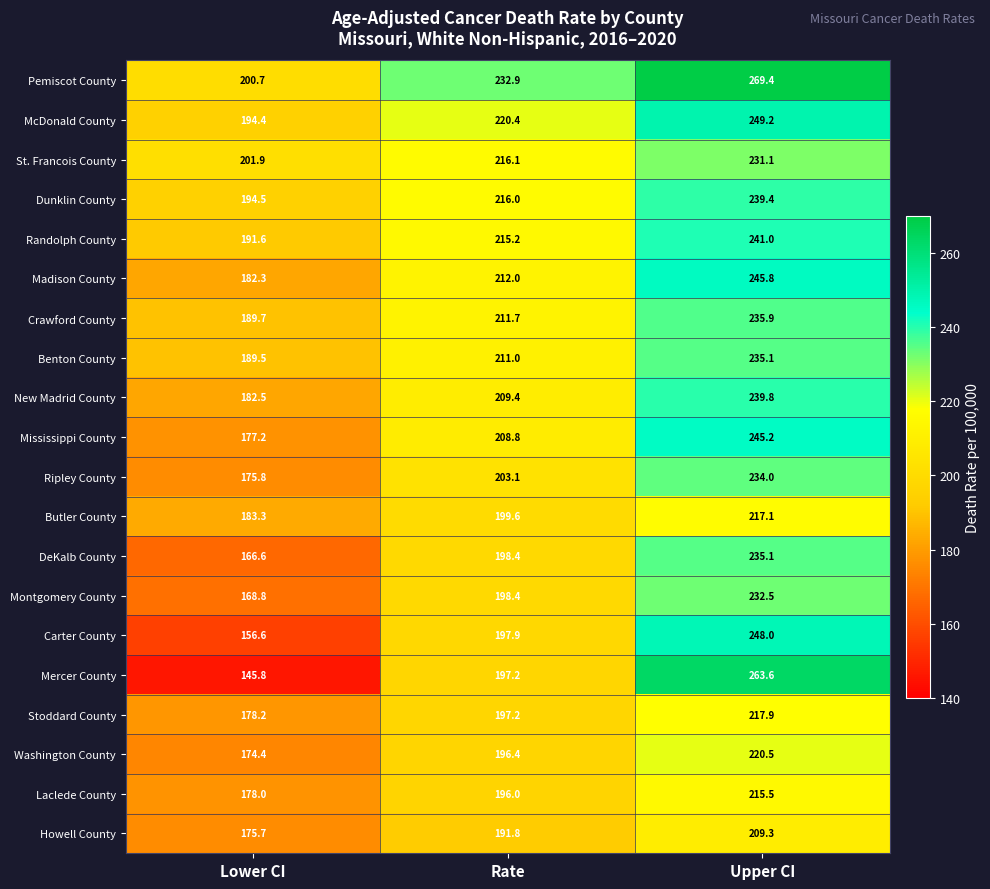

What is the sum of the McDonald County values at Lower CI and Rate?

414.8